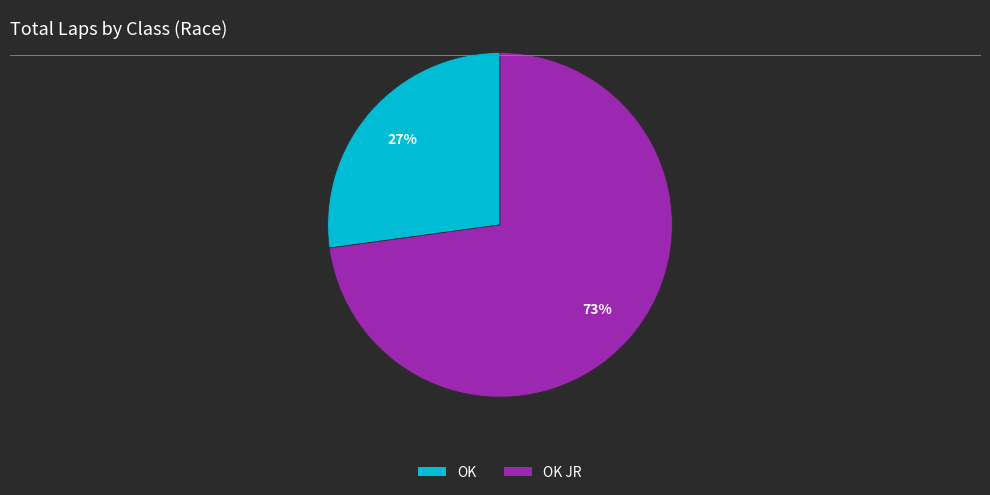

Is there any slice that represents more than half of the pie?

Yes